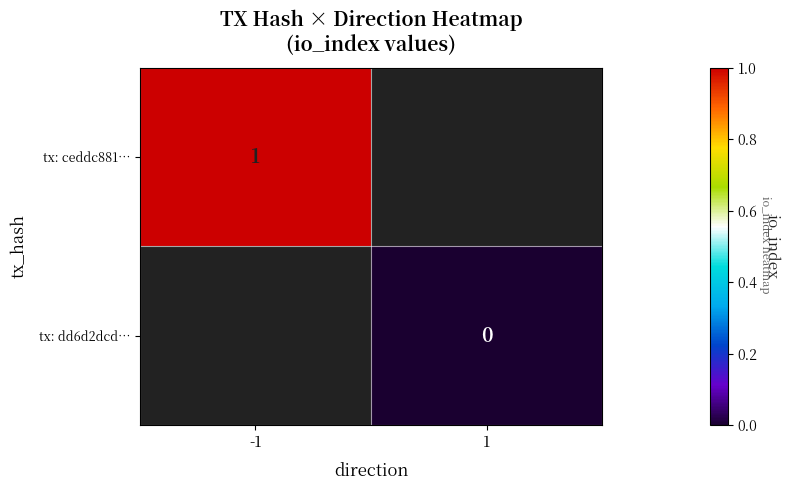

The tx: ceddc881… series shows 1 at -1. True or false?

True